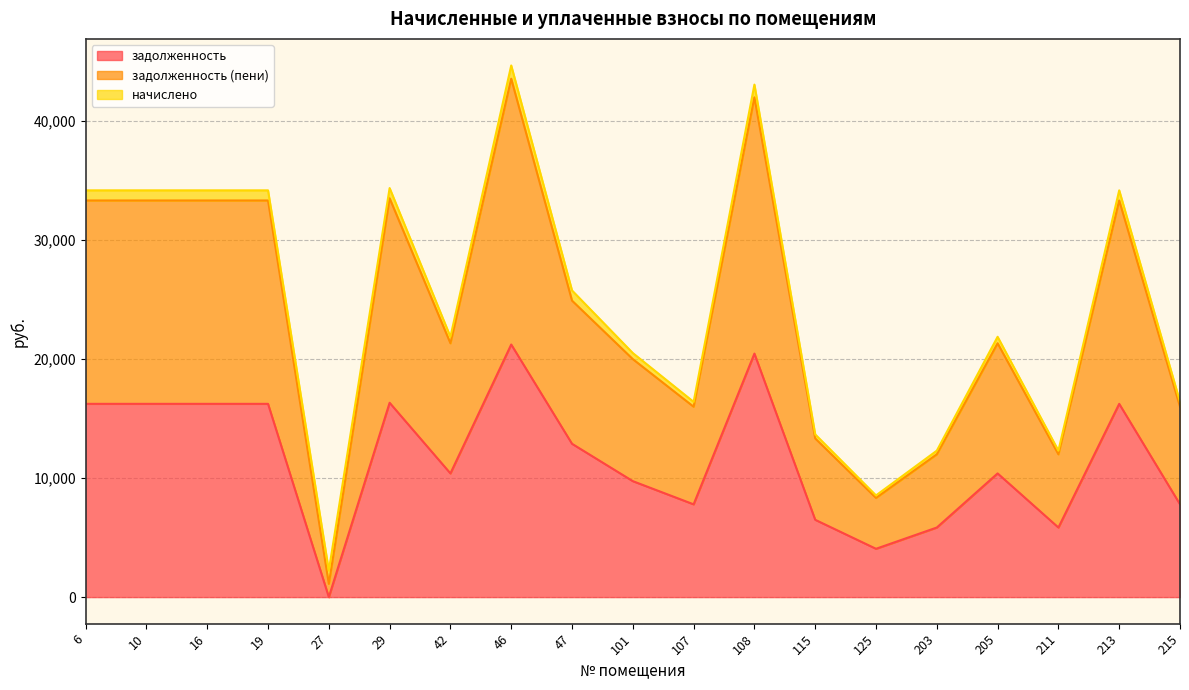

What is the value of the задолженность point at the 18th from the left?

16242.0